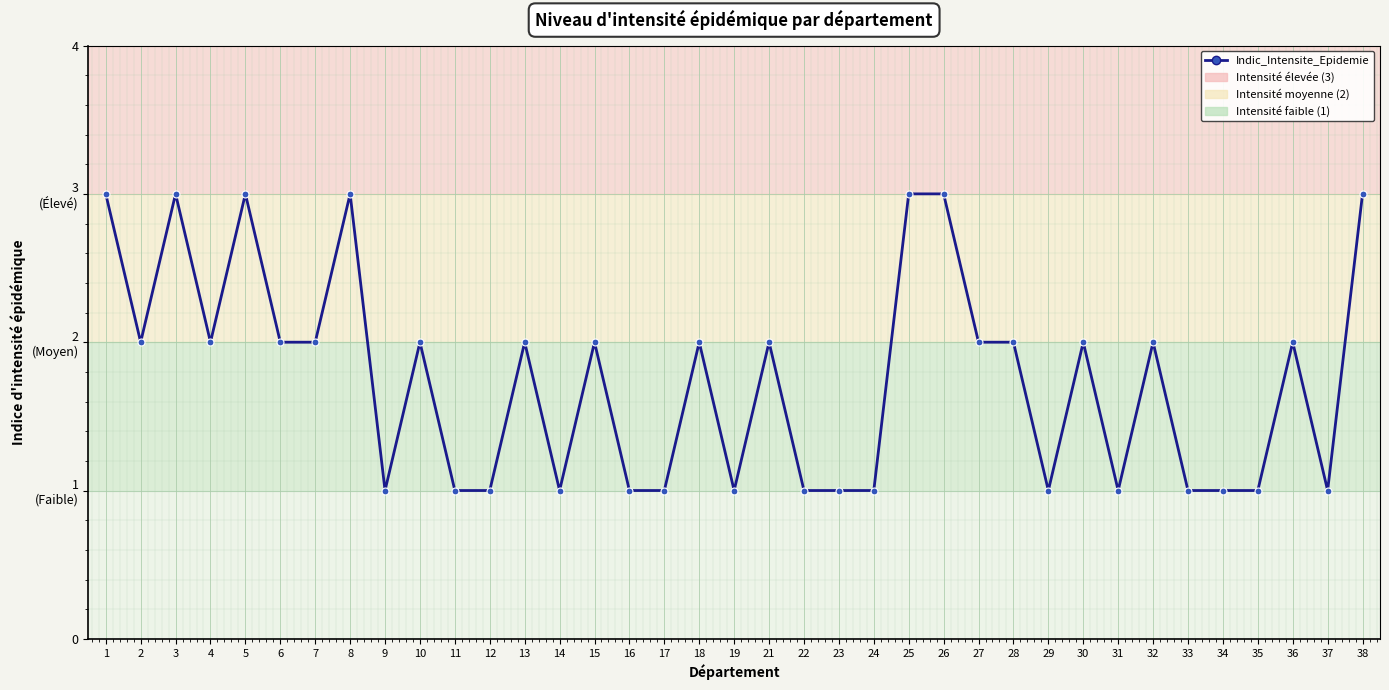

What is the greatest value displayed?

3